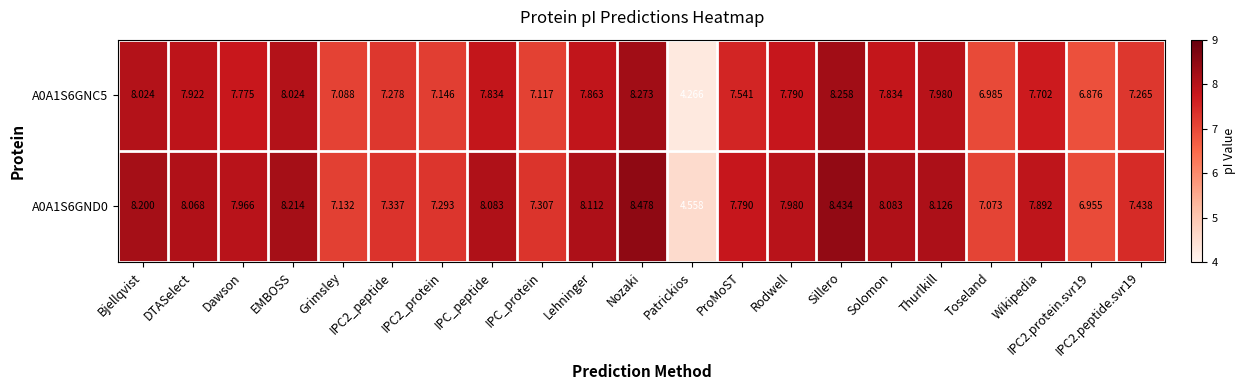

Which category has the highest value in the A0A1S6GNC5 series?

Nozaki